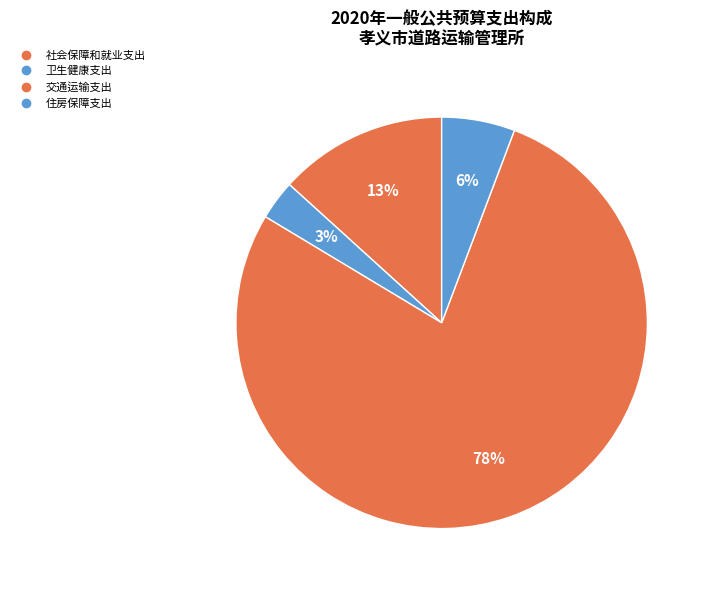

Rank the categories by value from lowest to highest.

卫生健康支出, 住房保障支出, 社会保障和就业支出, 交通运输支出